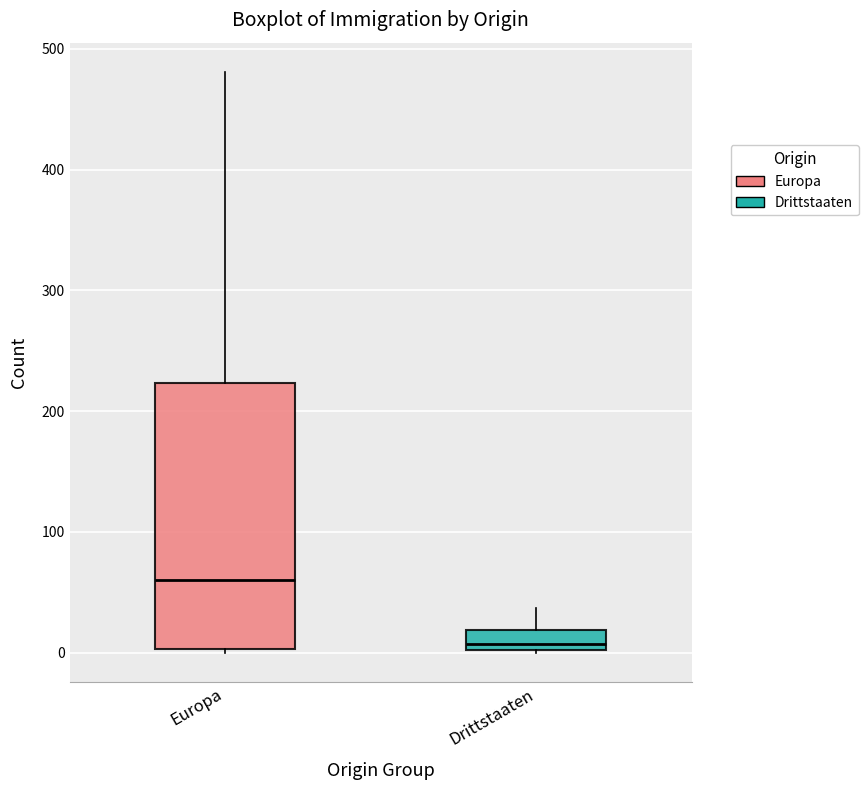

Where does the median line of the box for Europa sit on the y-axis? The values are not printed on the chart, so give them approximately, as read against the axis.

60